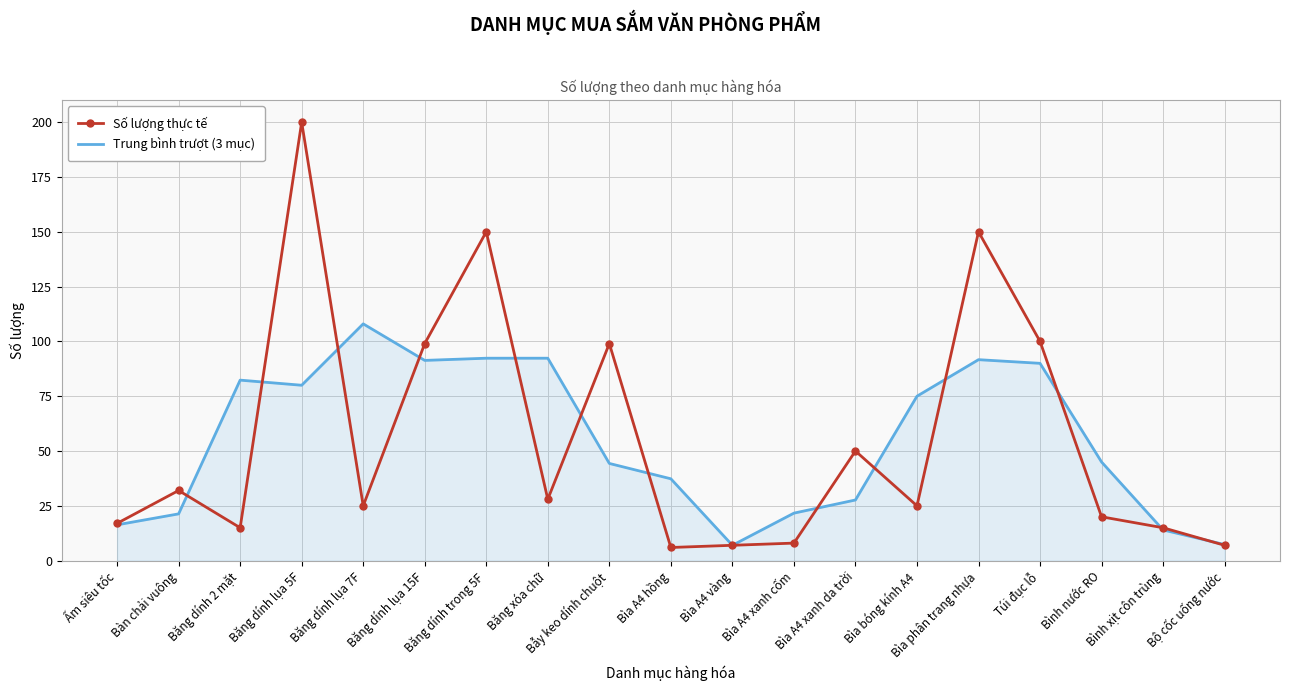

At which category is the sum across all series the highest?

Băng dính lụa 5F